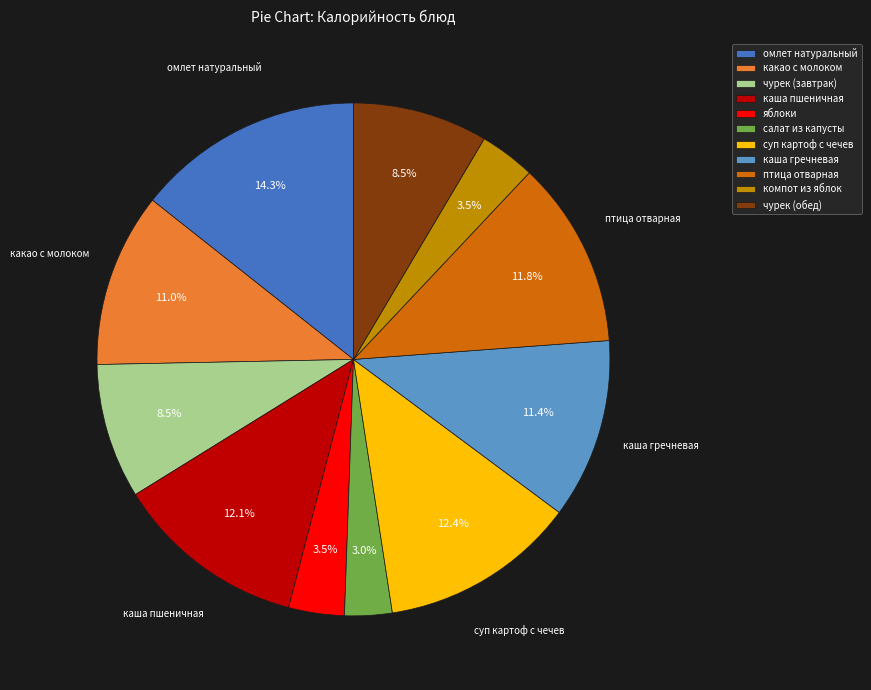

What percentage do салат из капусты and омлет натуральный together represent?

17.3%